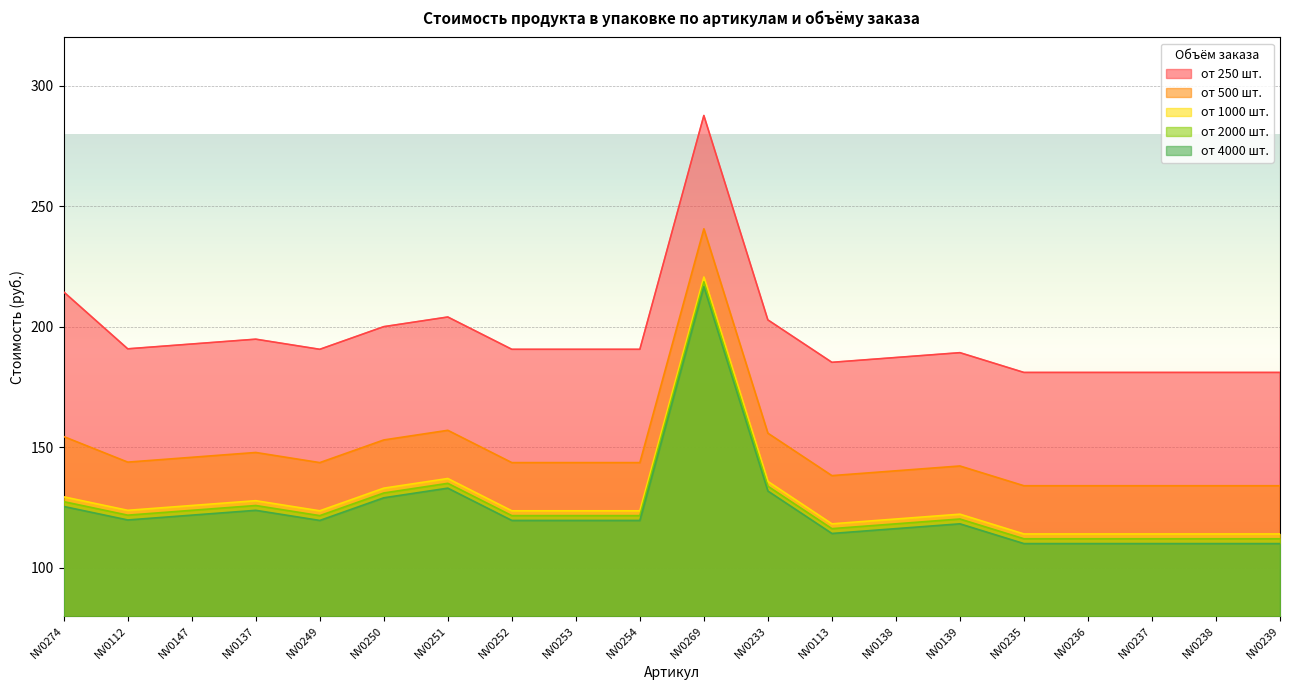

How many data points in от 250 шт. are above 190?

12